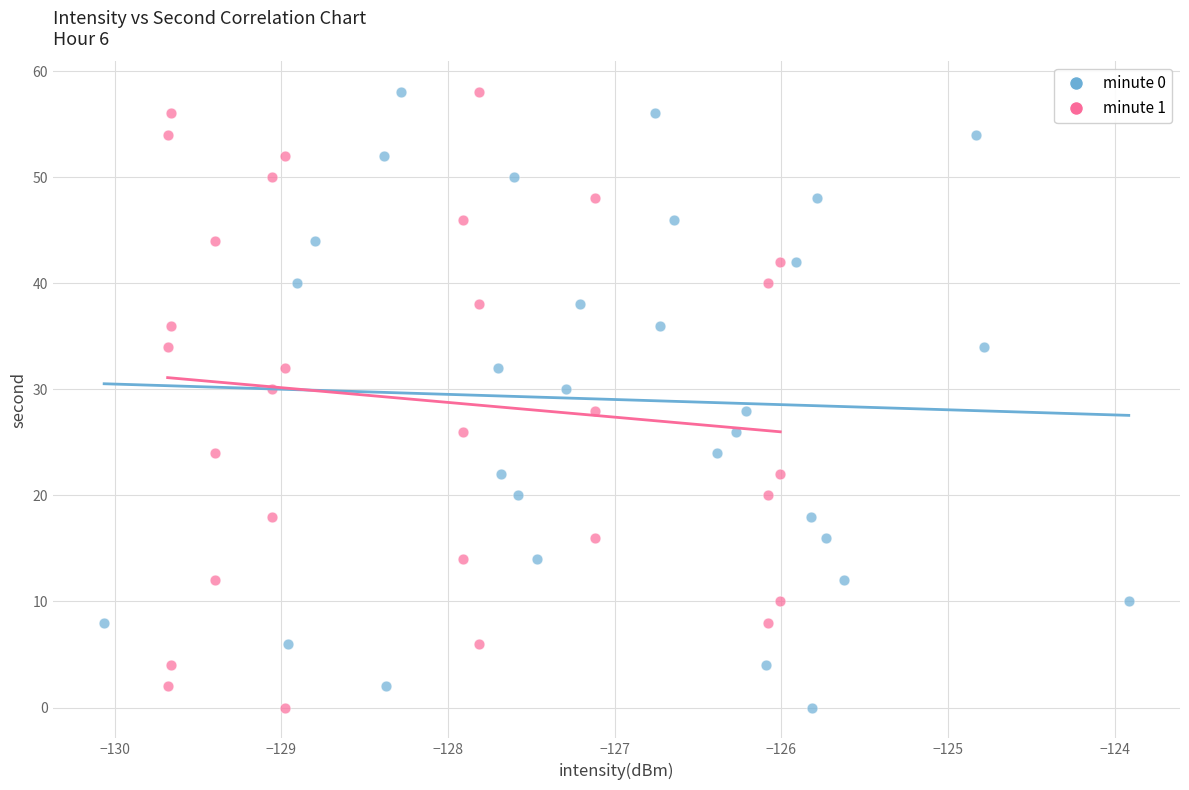

What are all the series names shown in the legend?

minute 0, minute 1